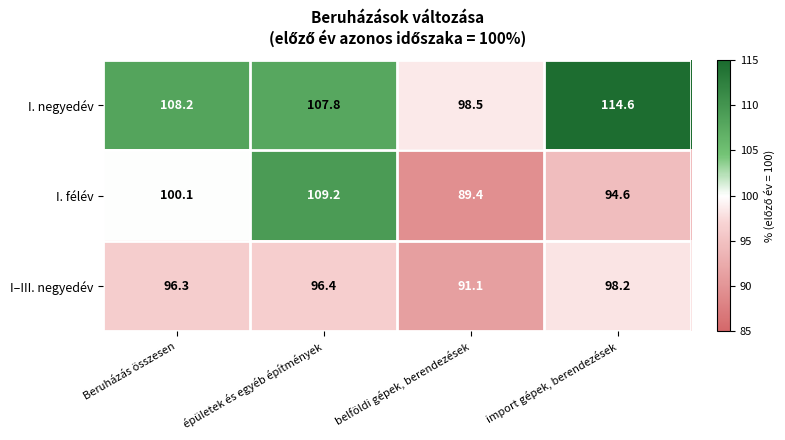

What is the maximum value shown in the chart?

114.6